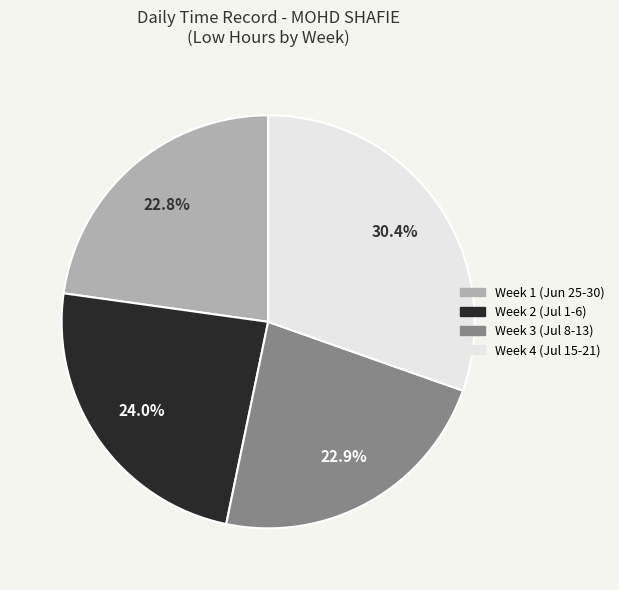

Count the number of slices in the pie.

4